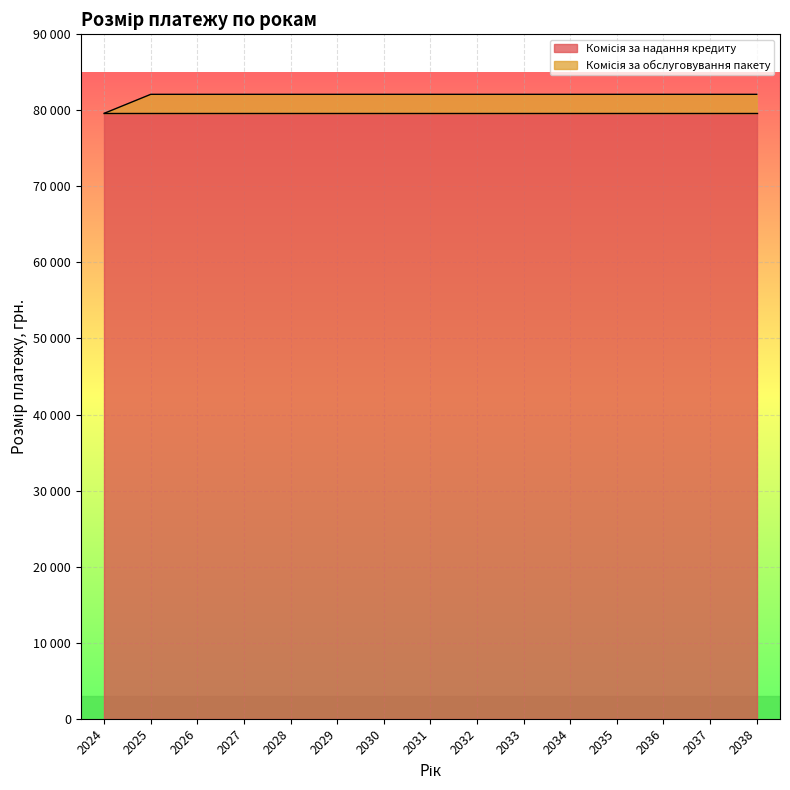

What is the average value?

81933